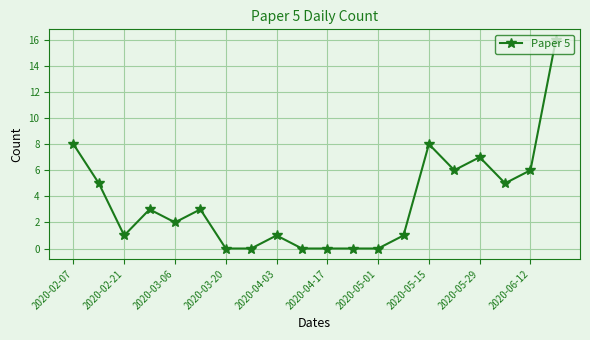

How many data points are less than 3?

10